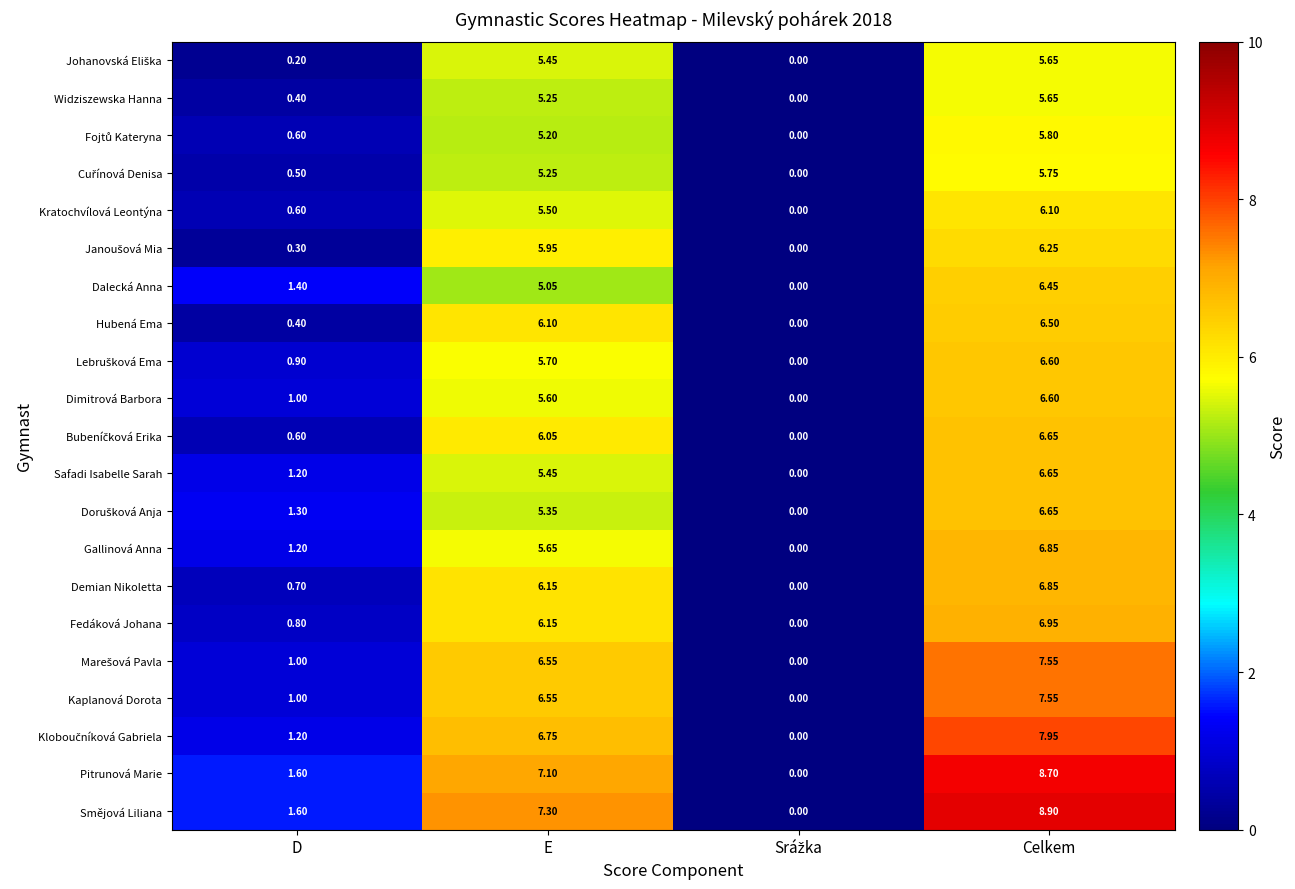

At which label is Hubená Ema closest to 3?

D